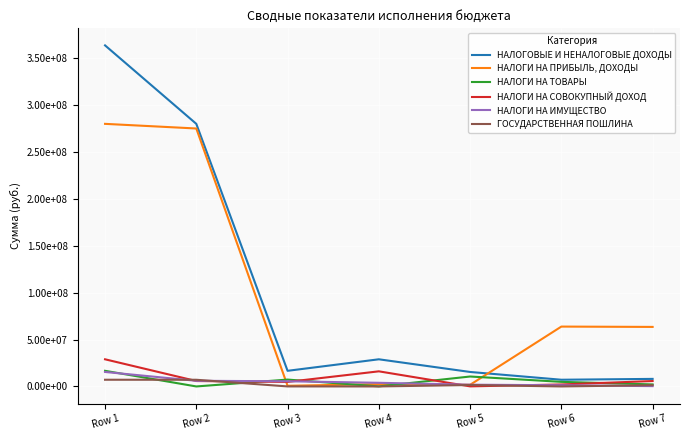

How many data points in НАЛОГИ НА ПРИБЫЛЬ, ДОХОДЫ are above 63503605?

3